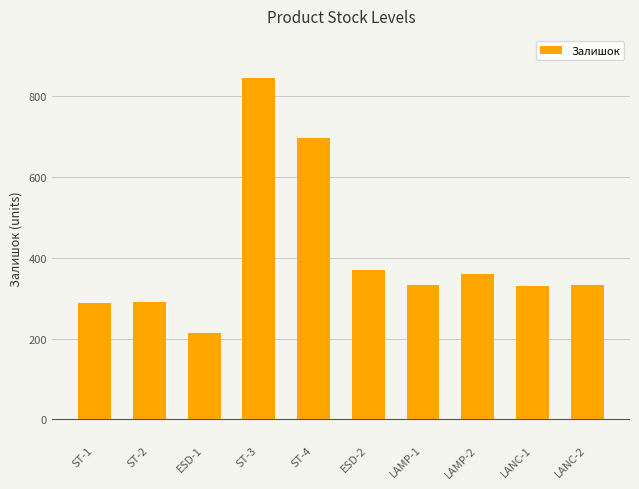

Are the bars horizontal?

No